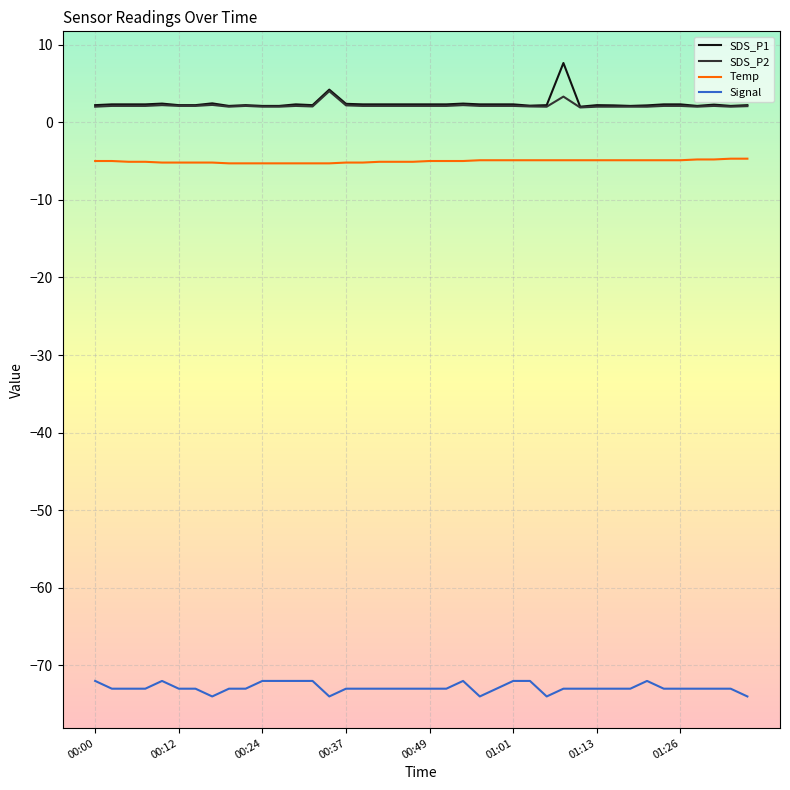

What is the smallest value displayed?

-74.0